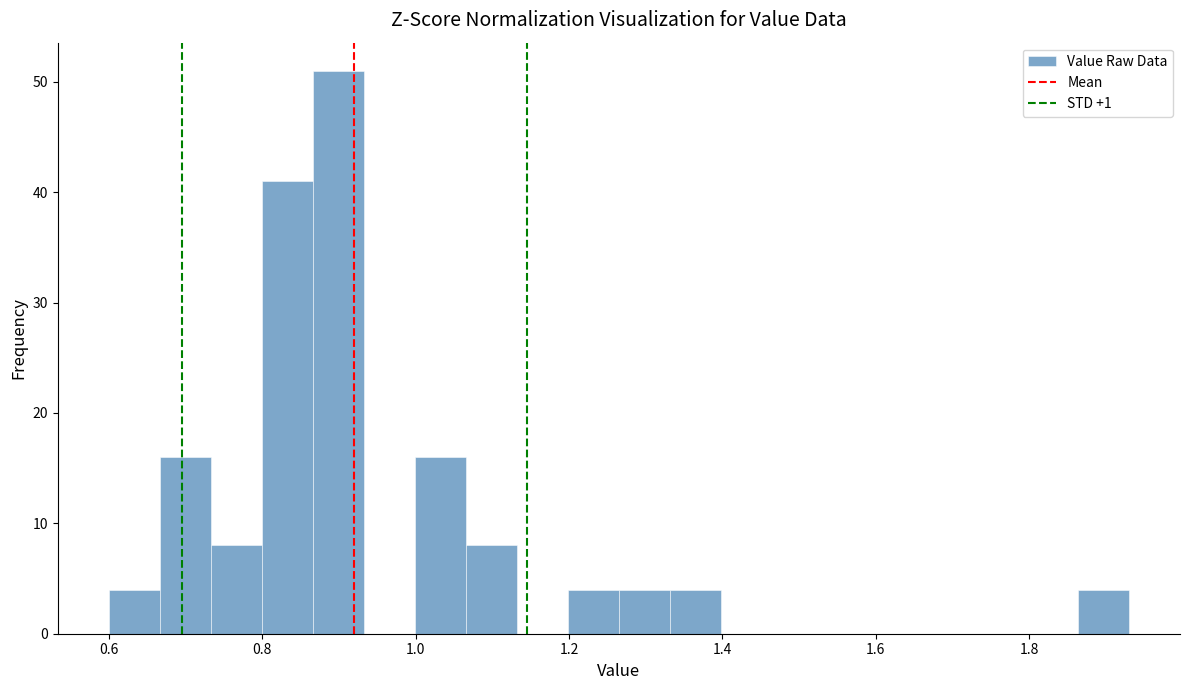

Around what value on the x-axis is the tallest bar? Give the approximate position of its centre, as read against the axis.

0.90